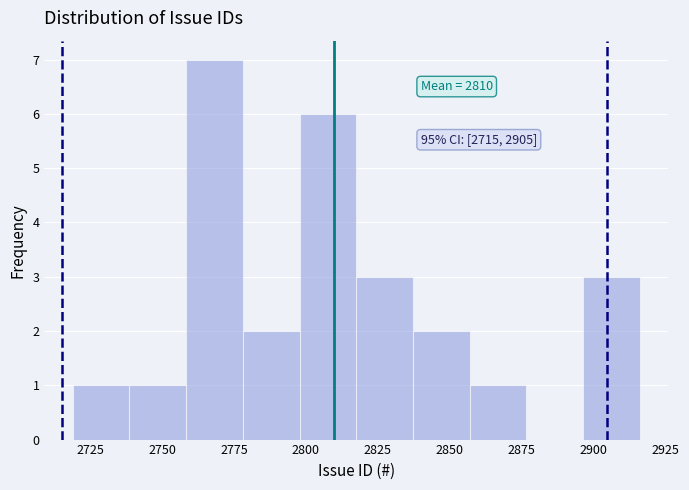

Read against the x-axis, roughly where is the centre of the tallest bar?

2770